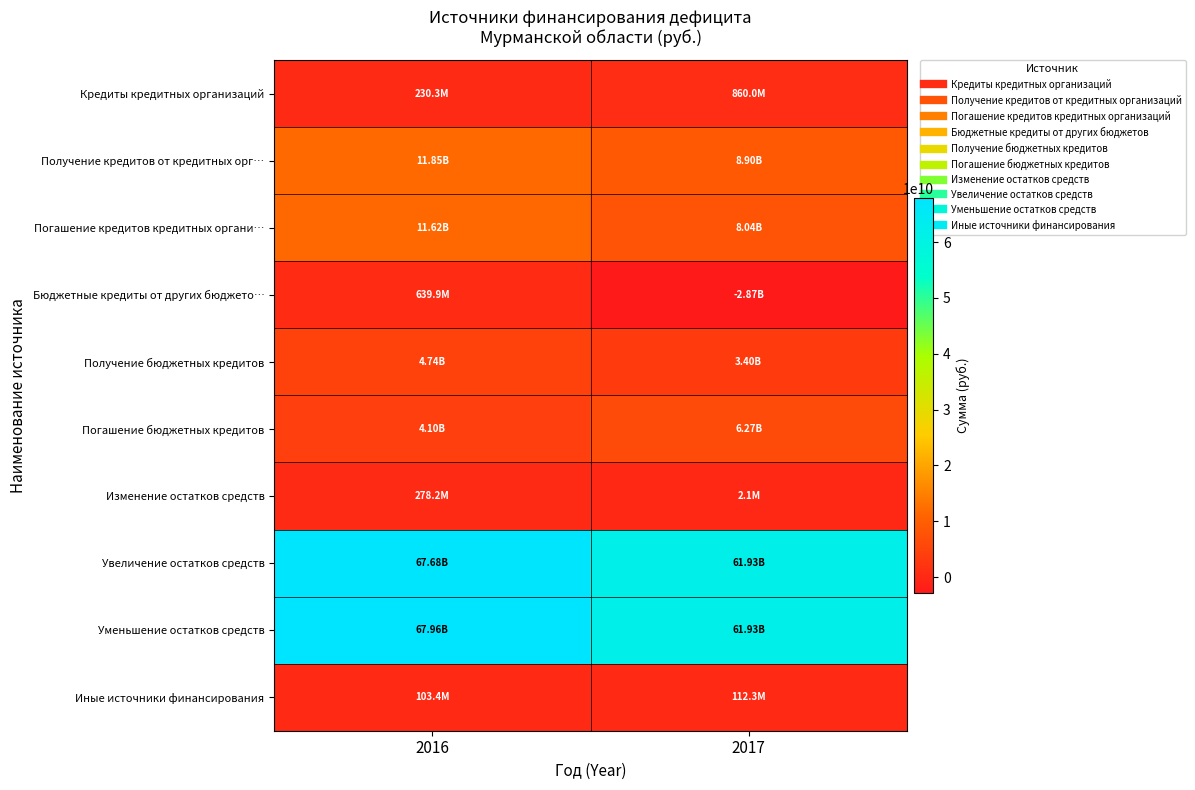

What is the greatest value displayed?

67959240525